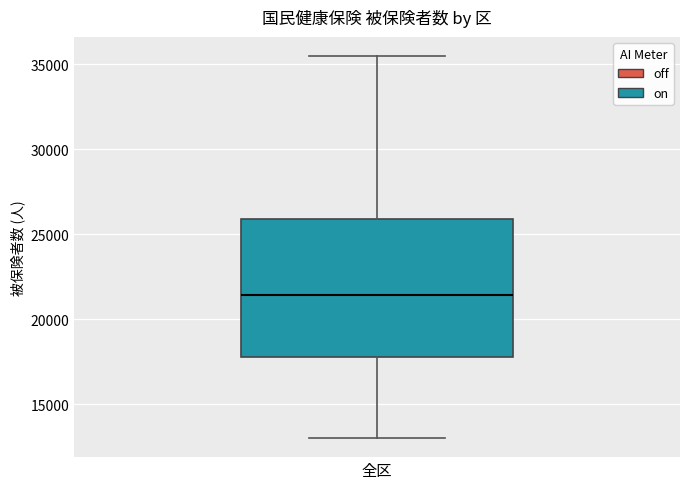

Read this box plot against the y-axis: the position of the median line, the range covered by the box, and the ends of both whiskers. The values are not printed on the chart, so give them approximately, as read against the axis.

median 21500, box 17500 to 26000, whiskers 13000 to 35500